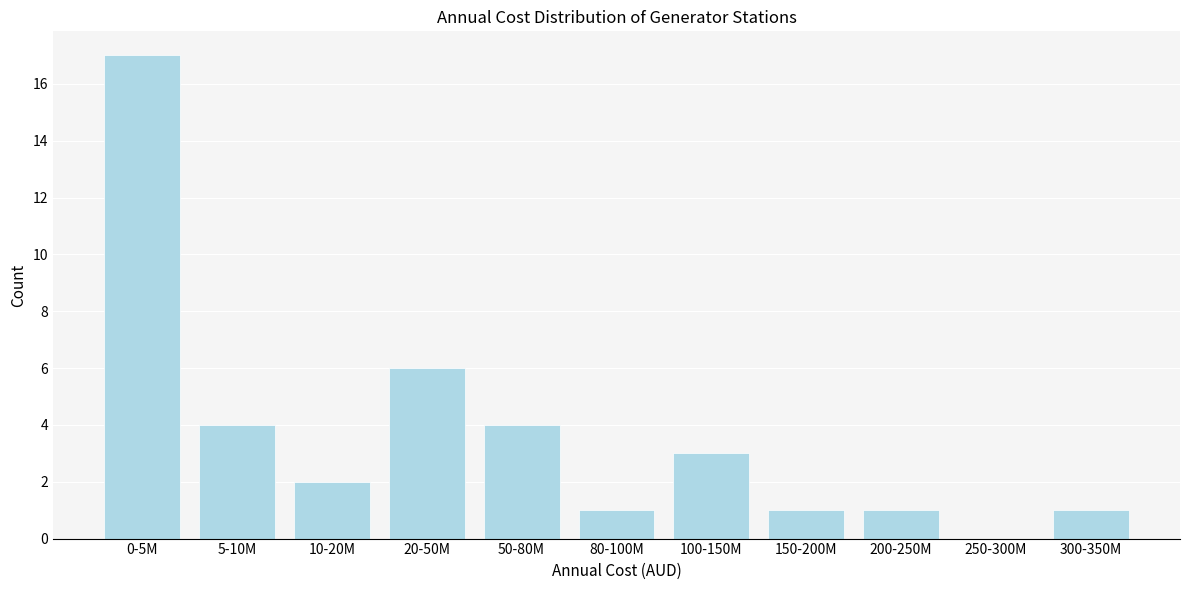

Reading right to left, what are all the values shown in this chart?

300-350M=1	250-300M=0	200-250M=1	150-200M=1	100-150M=3	80-100M=1	50-80M=4	20-50M=6	10-20M=2	5-10M=4	0-5M=17